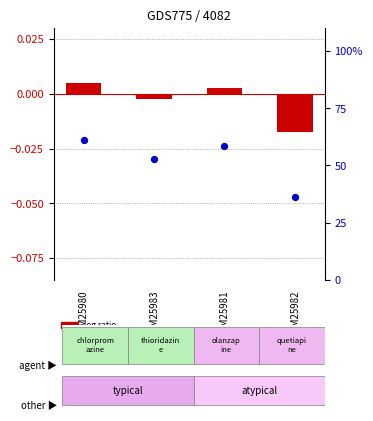

Which series reaches the minimum Y coordinate?

log ratio